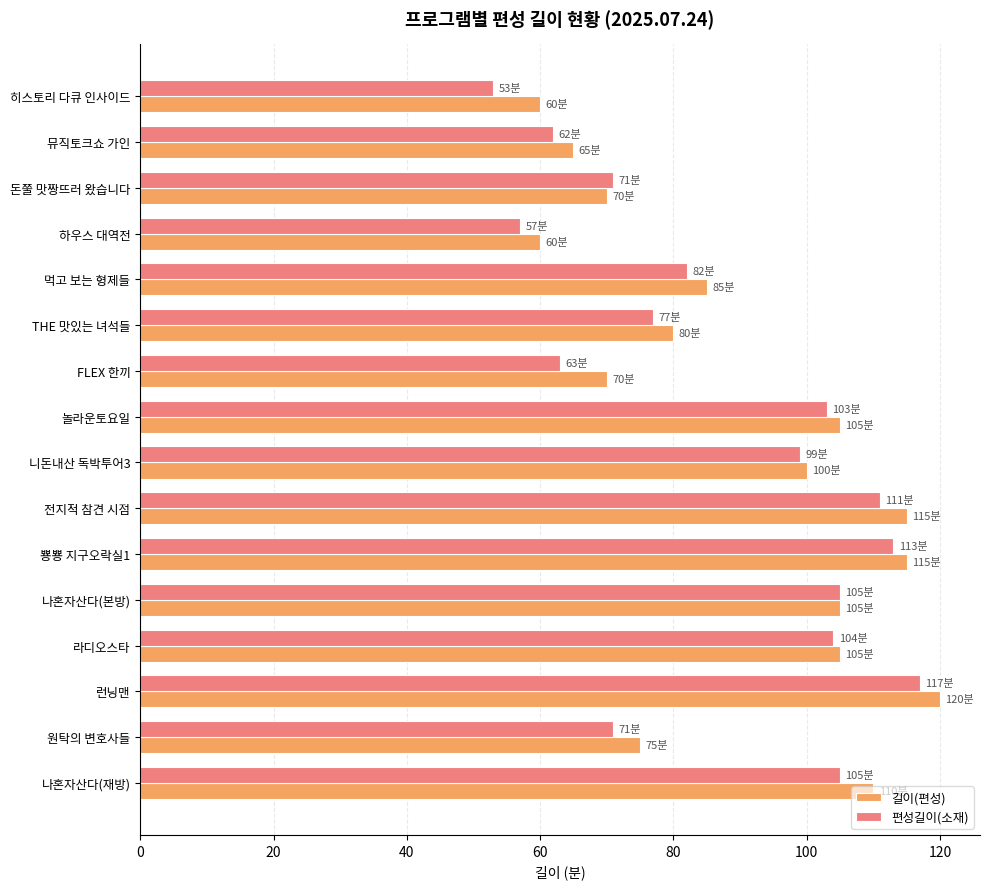

What is the average value of the 편성길이(소재) series?

87